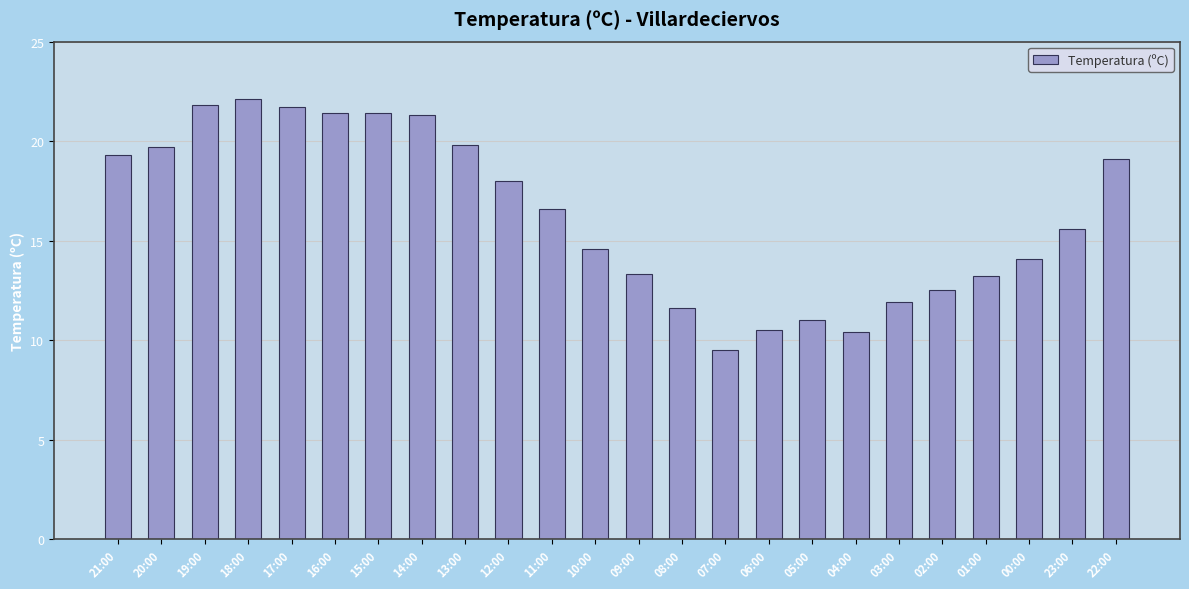

What is the ratio of the value at 07:00 to the value at 22:00?

0.5